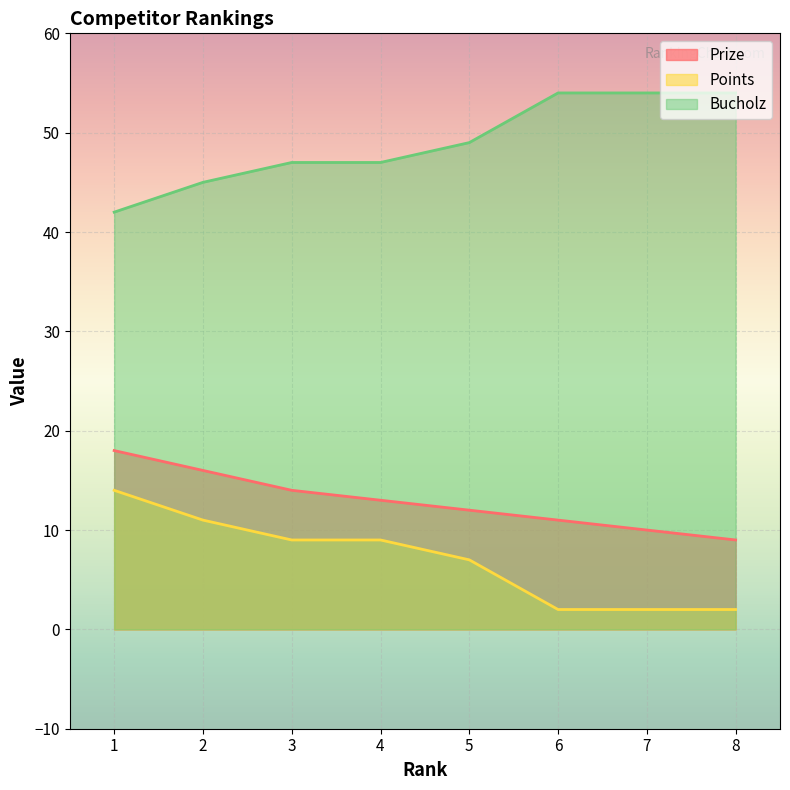

What is the spread (max minus min) of values at 4?

38